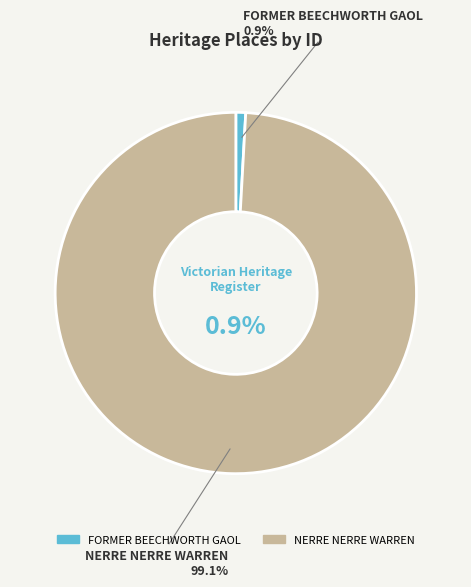

To the nearest percent, what percentage of the pie is FORMER BEECHWORTH GAOL?

1%